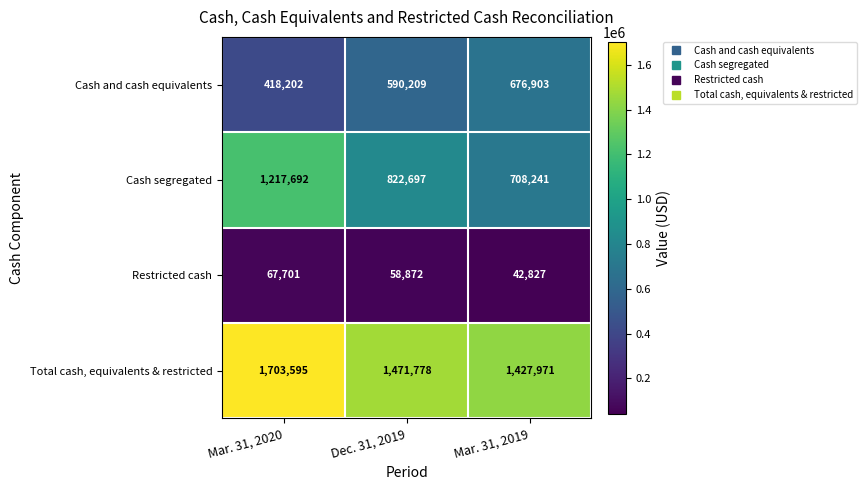

Where is Cash segregated nearest to the value 962966?

Dec. 31, 2019